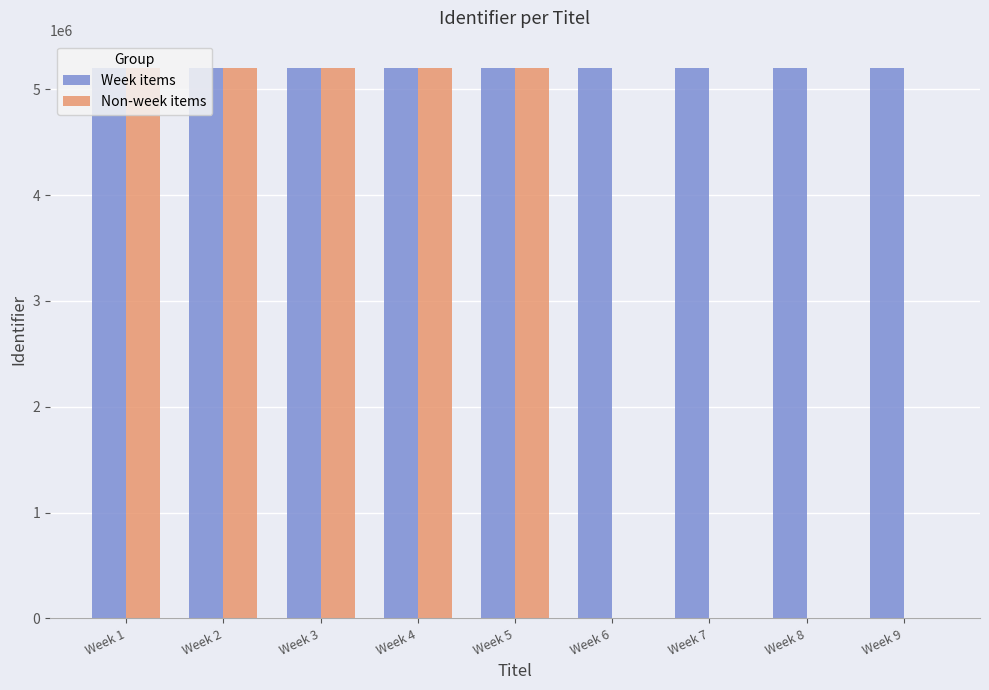

What is the greatest value displayed?

5198649